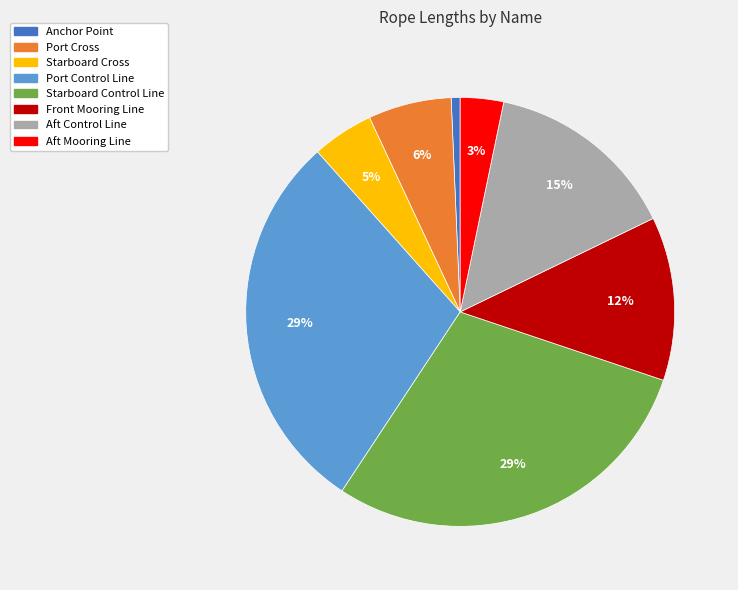

Is it true that Anchor Point is 1% of the pie?

True